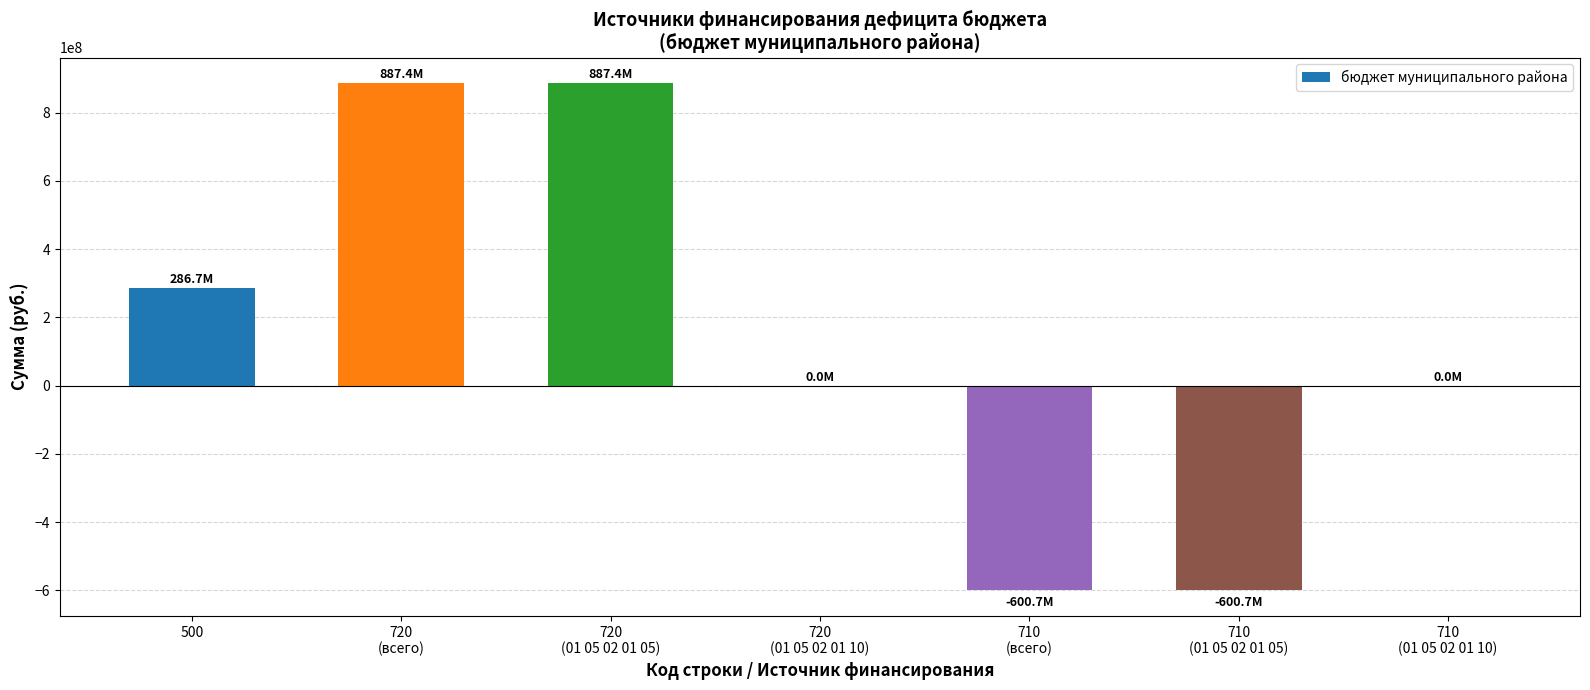

Reading left to right, what are all the values shown in this chart?

286696310.6	887418260.5	887418260.5	0.0	-600721949.9	-600721949.9	0.0